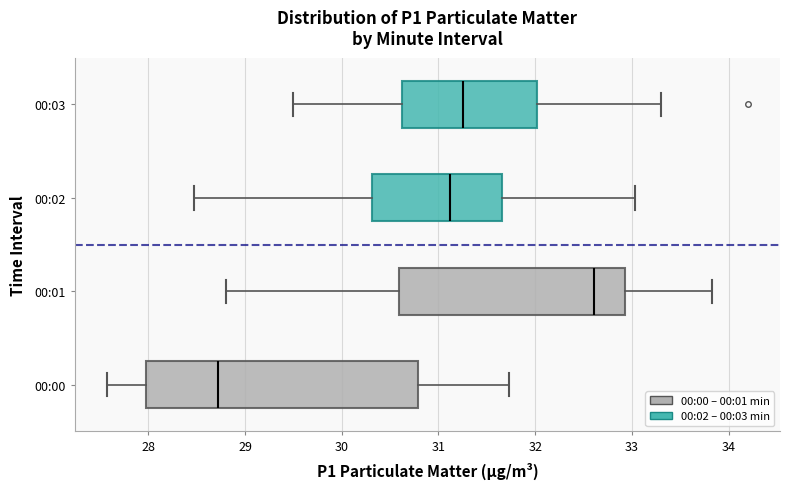

Reading bottom to top, read every box against the x-axis: the position of its median line, the range the box covers, and the ends of its whiskers. The values are not printed on the chart, so give them approximately, as read against the axis.

00:00: median 28.7, box 28.0 to 30.8, whiskers 27.6 to 31.7
00:01: median 32.6, box 30.6 to 32.9, whiskers 28.8 to 33.8
00:02: median 31.1, box 30.3 to 31.7, whiskers 28.5 to 33.0
00:03: median 31.3, box 30.6 to 32.0, whiskers 29.5 to 33.3